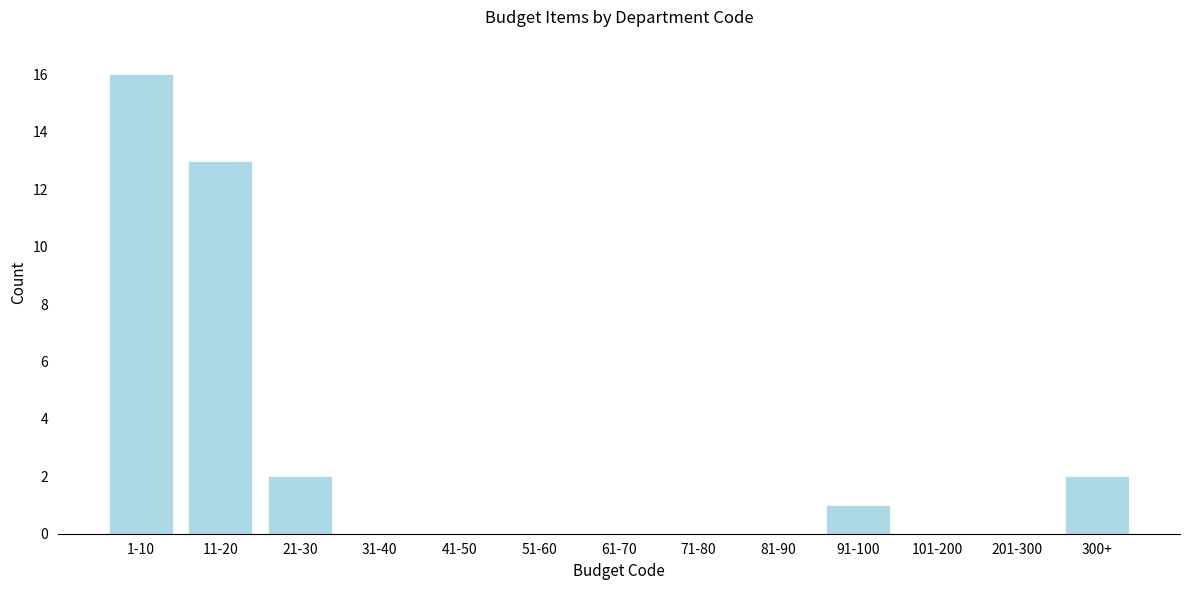

Reading left to right, what are all the values shown in this chart?

1-10=16	11-20=13	21-30=2	31-40=0	41-50=0	51-60=0	61-70=0	71-80=0	81-90=0	91-100=1	101-200=0	201-300=0	300+=2